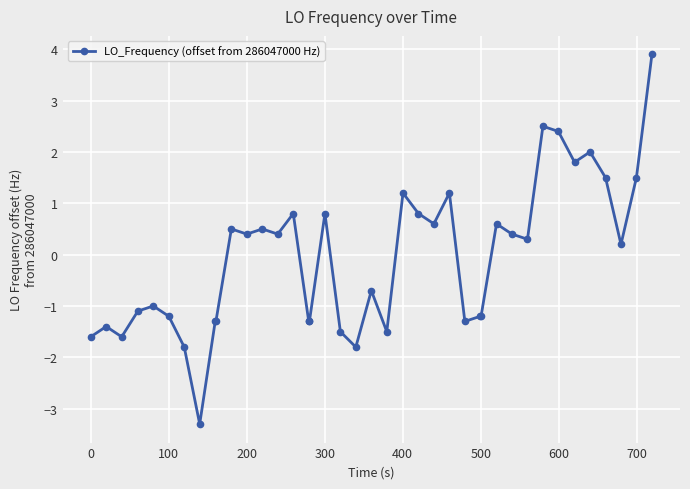

True or false: there are more than 2 points higher than both neighbors.

True